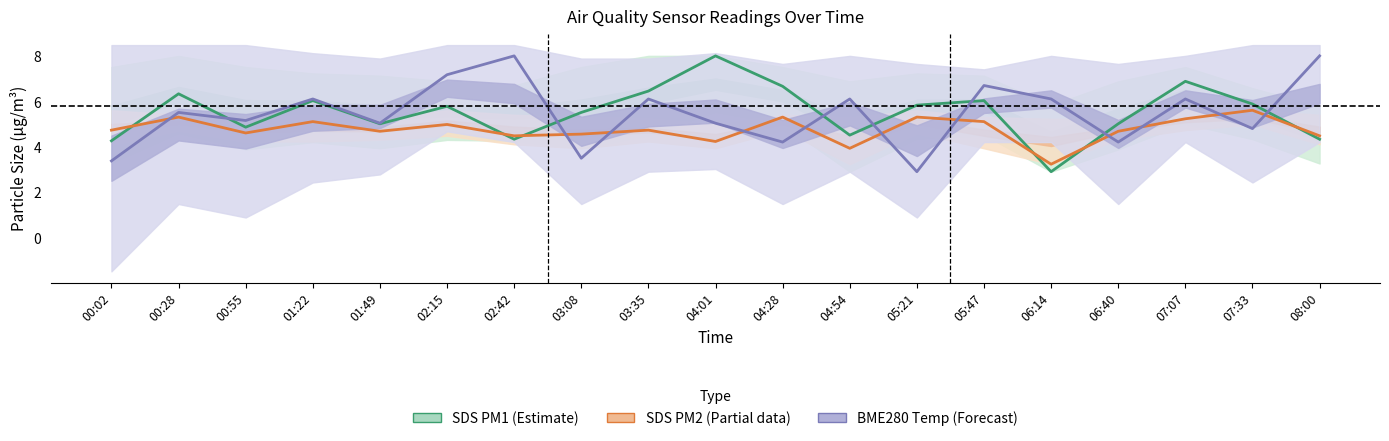

Does the chart have visible grid lines?

No